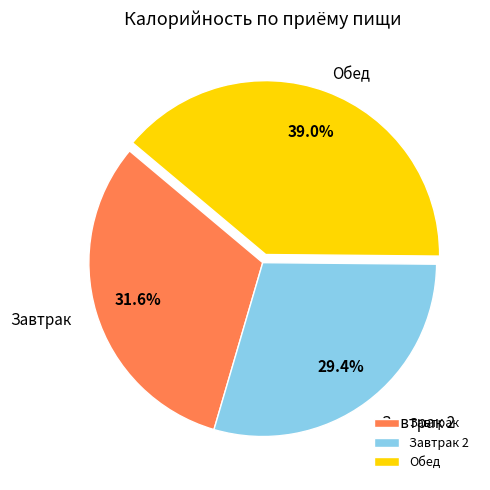

Which has a higher value, Завтрак or Обед?

Обед